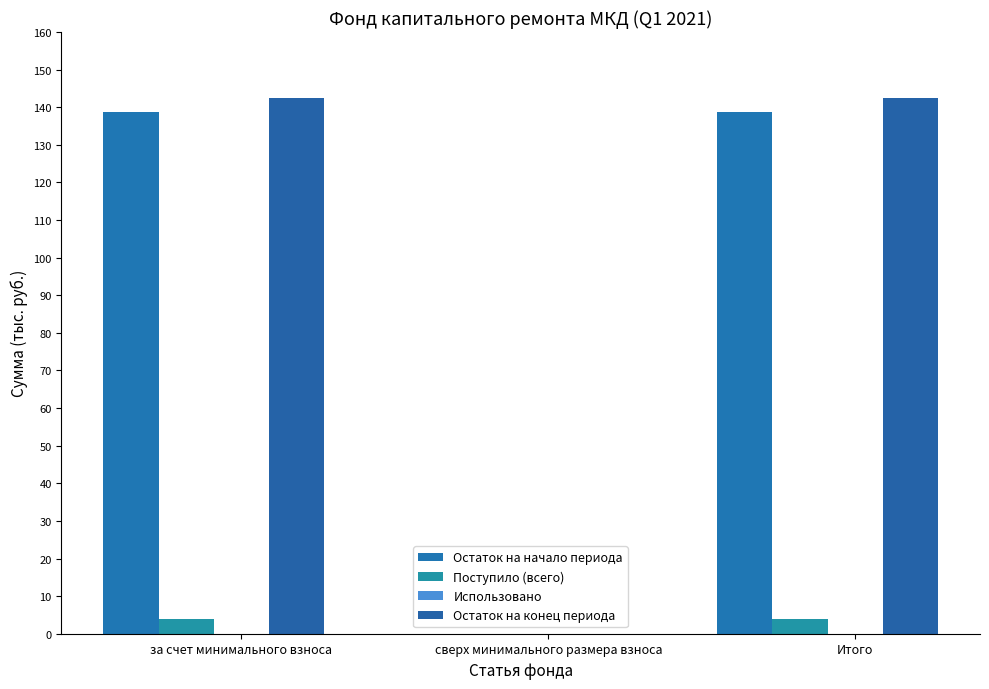

What is the highest value of the Остаток на начало периода series?

138.6